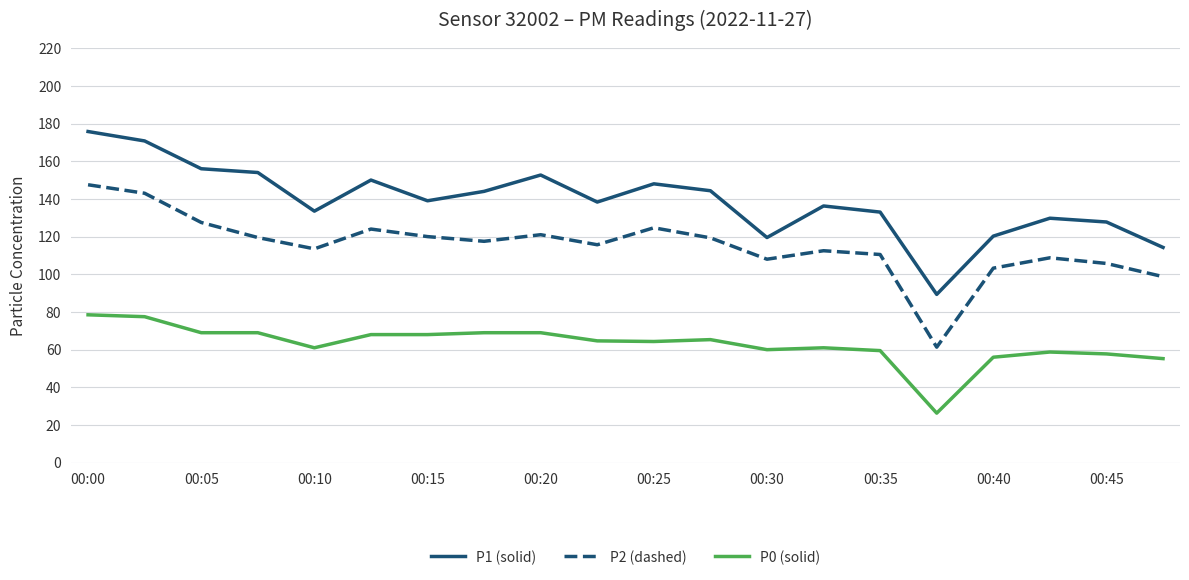

What is the greatest value displayed?

175.8